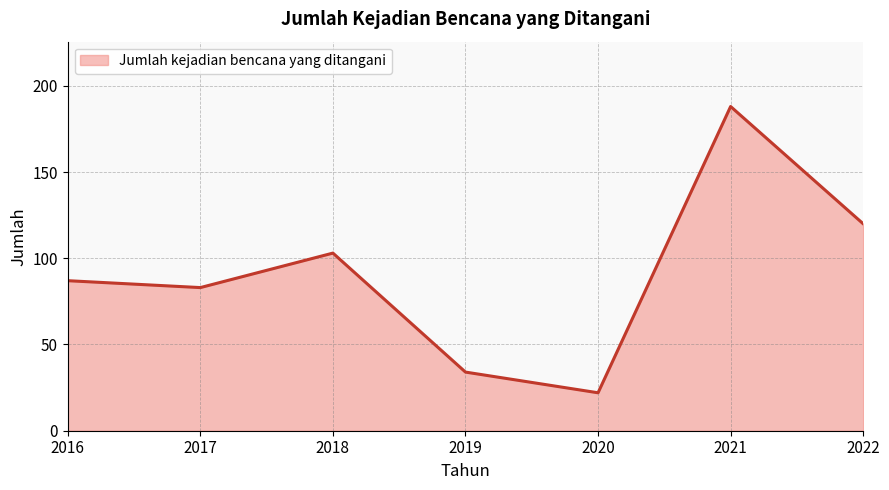

Reading right to left, transcribe all the data shown in this chart.

2022=120	2021=188	2020=22	2019=34	2018=103	2017=83	2016=87